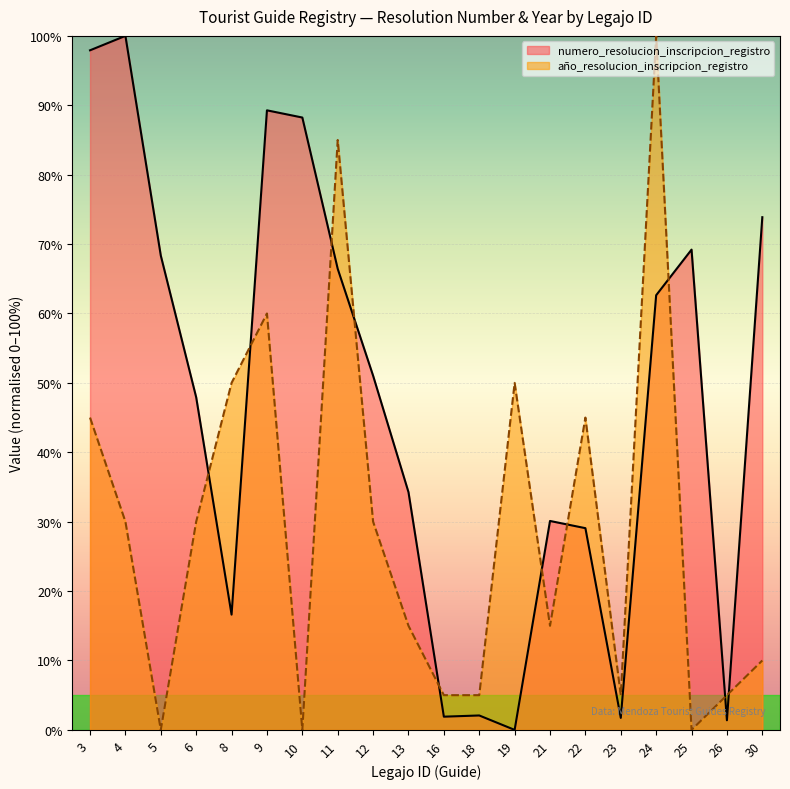

What is the value of the numero_resolucion point at the 12th from the left?

2.1